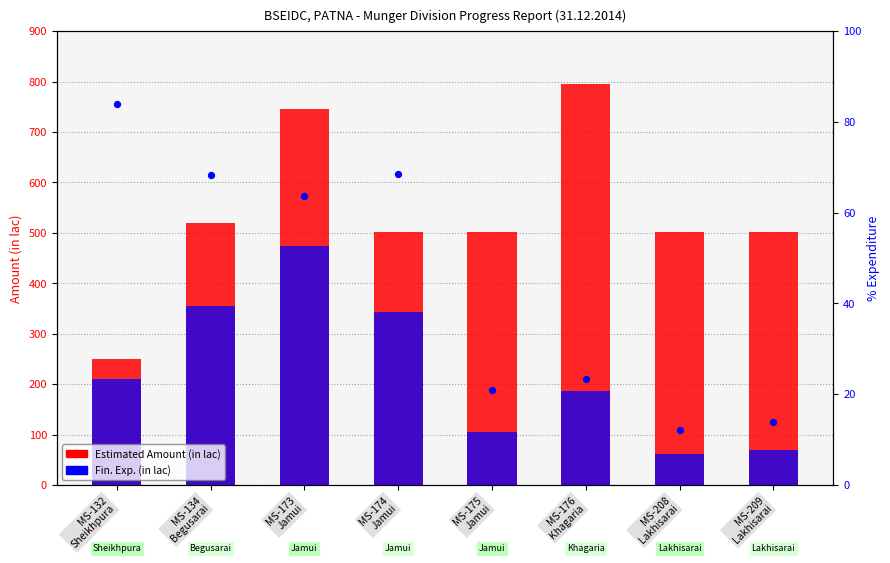

Which series has the largest Y range (max minus min)?

Estimated Amount (in lac)